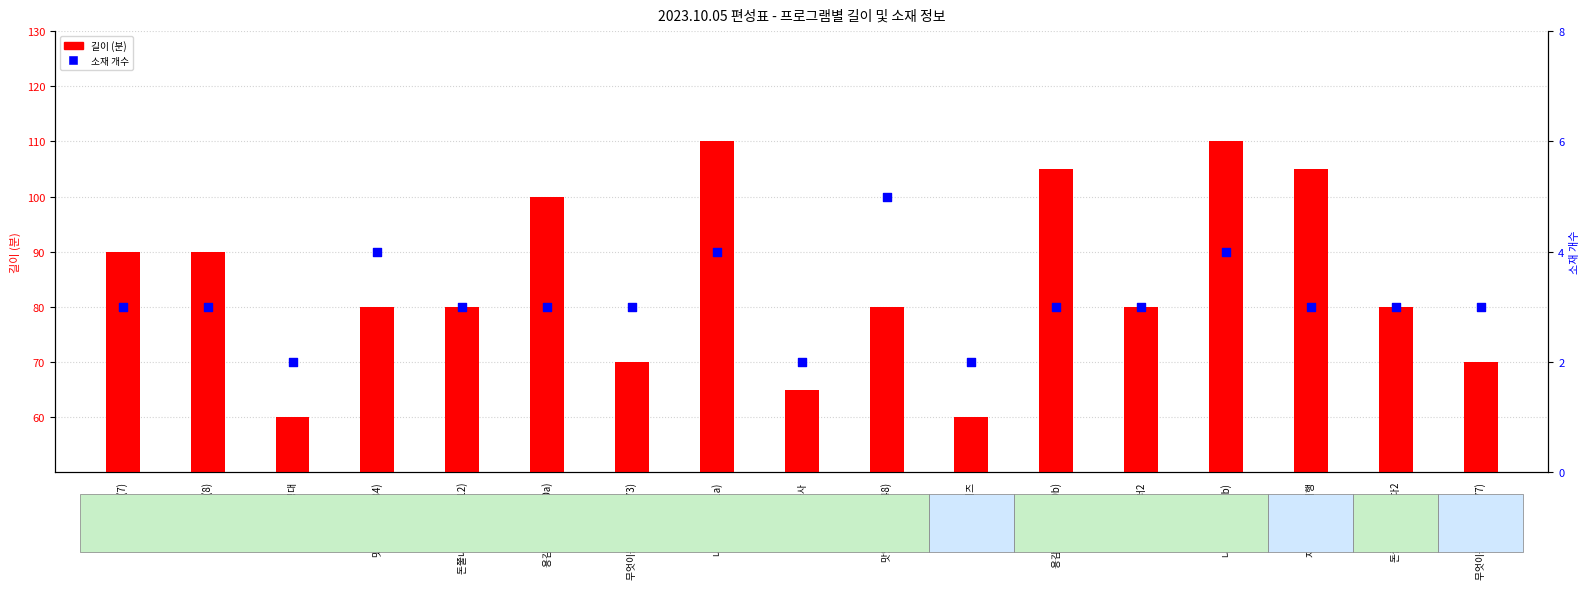

Which series has the largest total across all categories?

길이 (분)